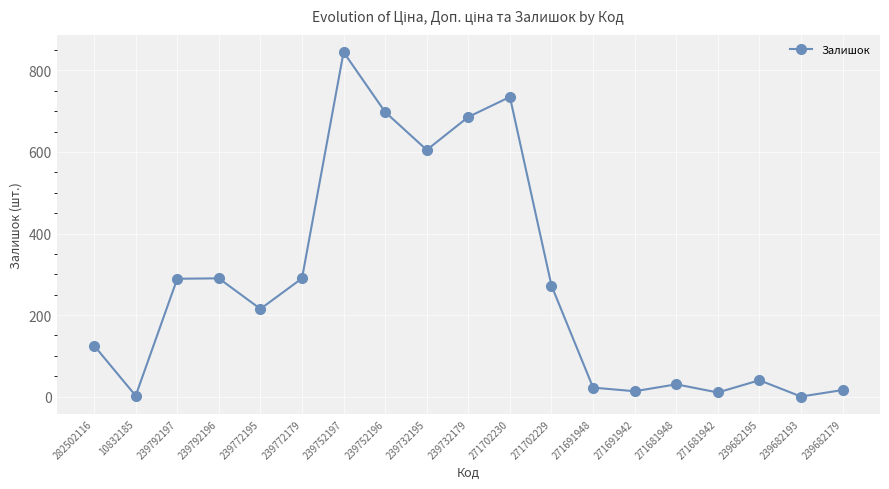

What is the approximate value at 239792196?

290